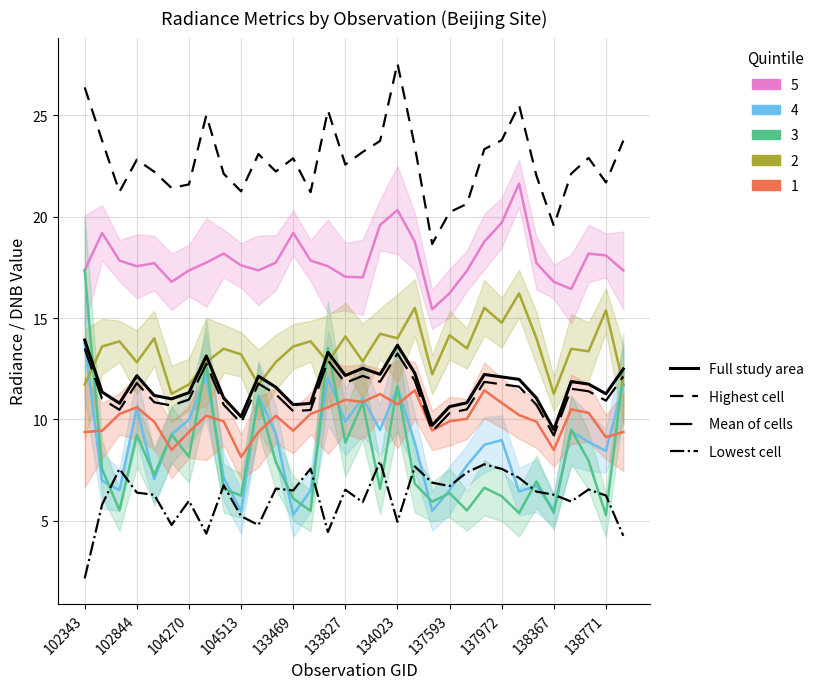

What is the total value across all series at 104513?

46.4